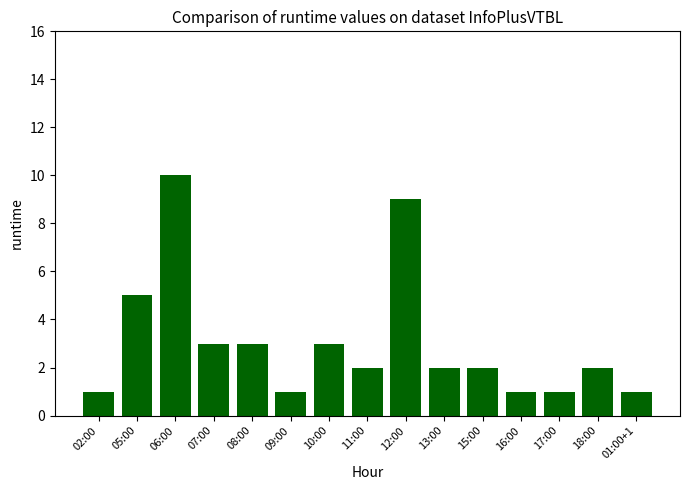

How many categories are shown in the chart?

15